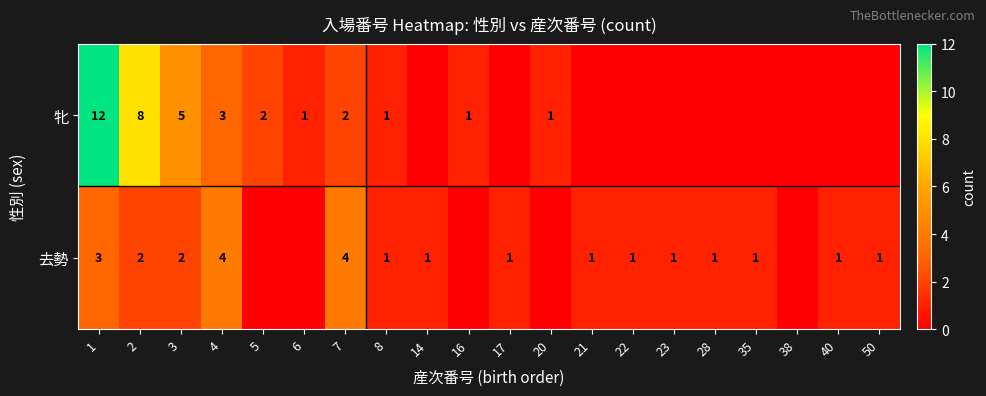

The value of 去勢 at 35 is 0. True or false?

False